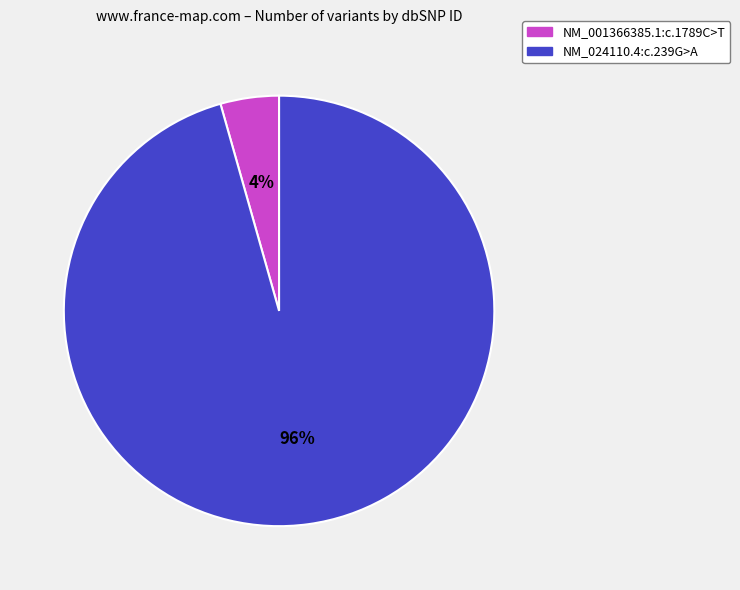

Which slice is the largest?

NM_024110.4:c.239G>A